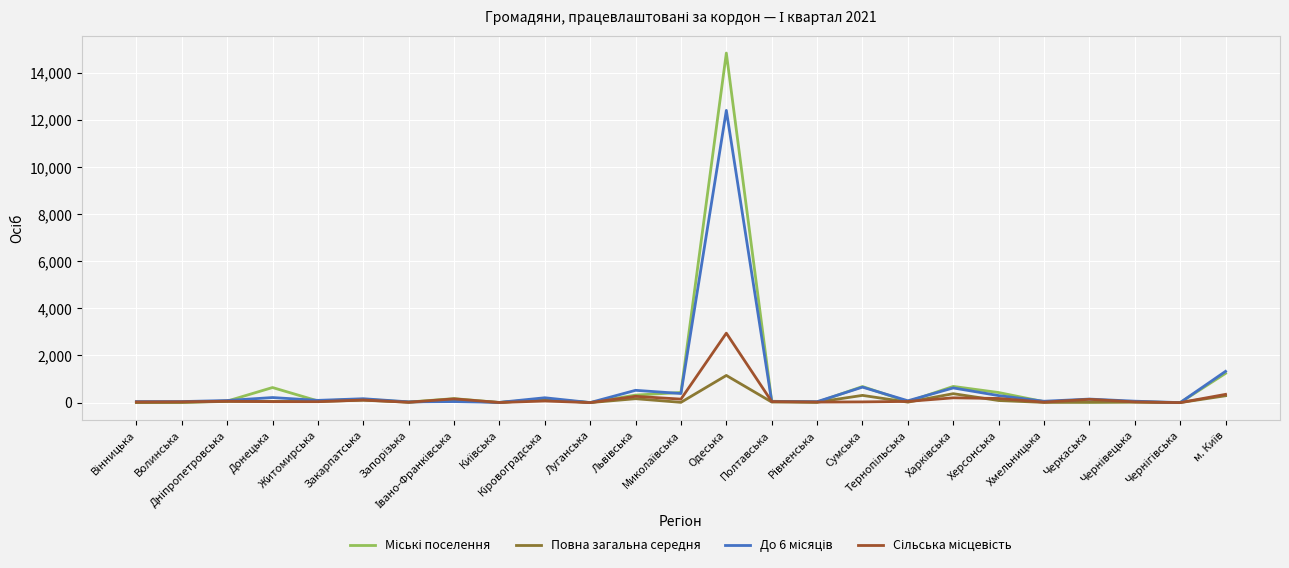

Which series has the largest range (max minus min)?

Міські поселення